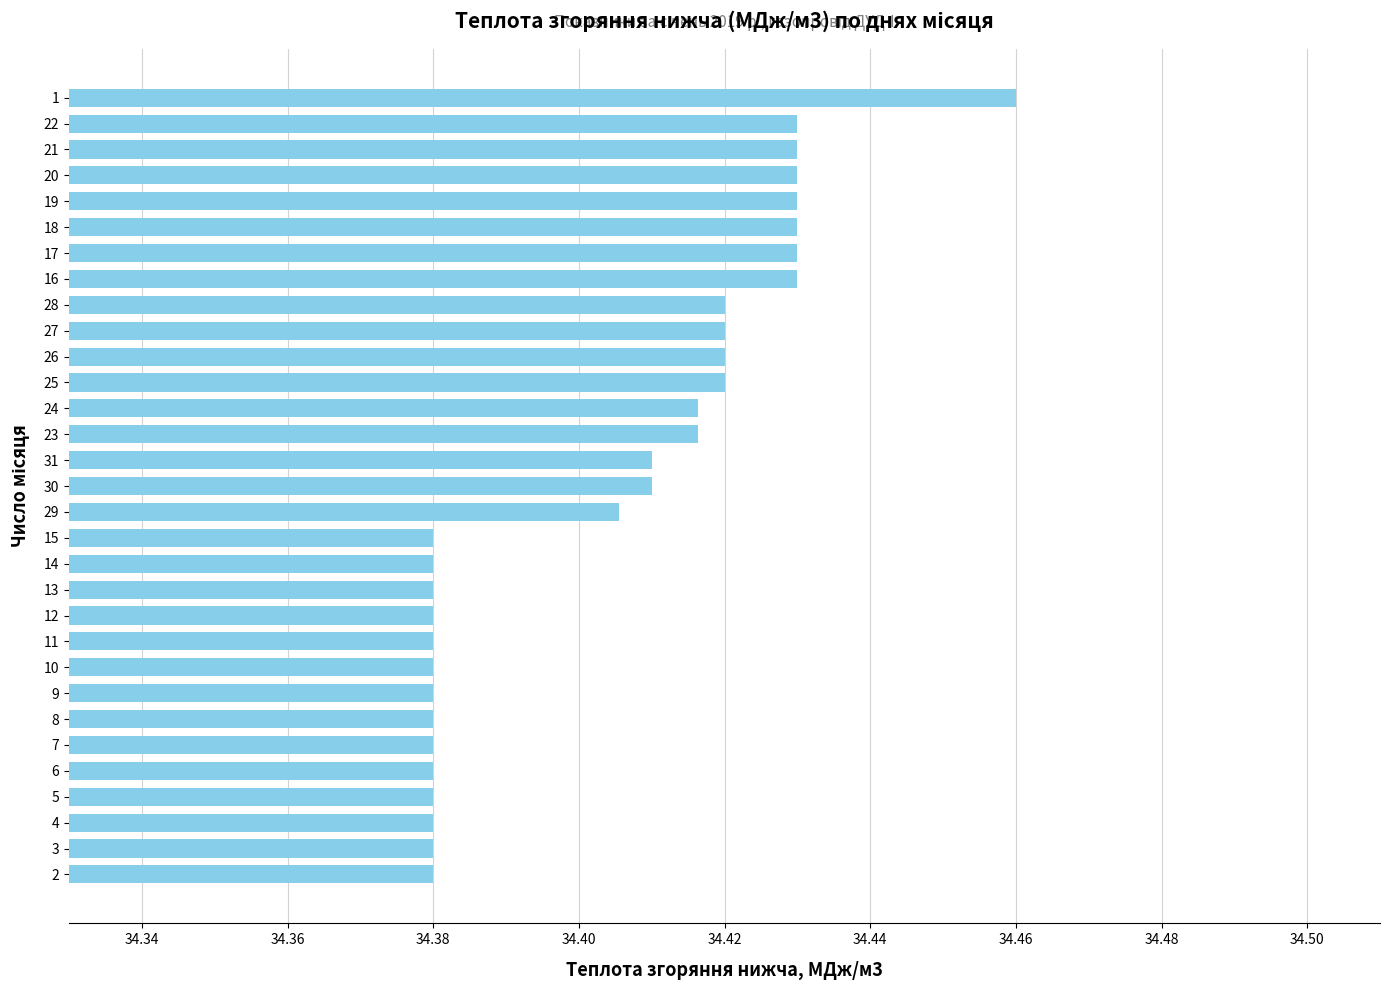

Between 18 and 15, which is larger?

18